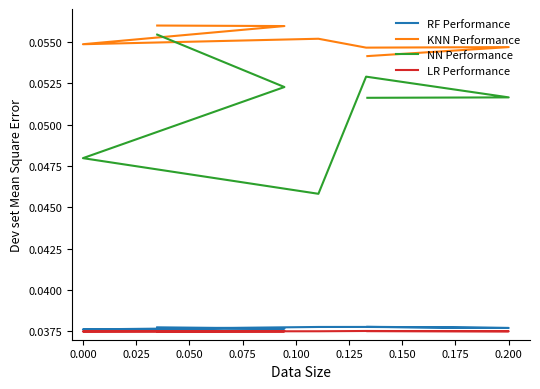

True or false: LR Performance and RF Performance cross at least once.

False